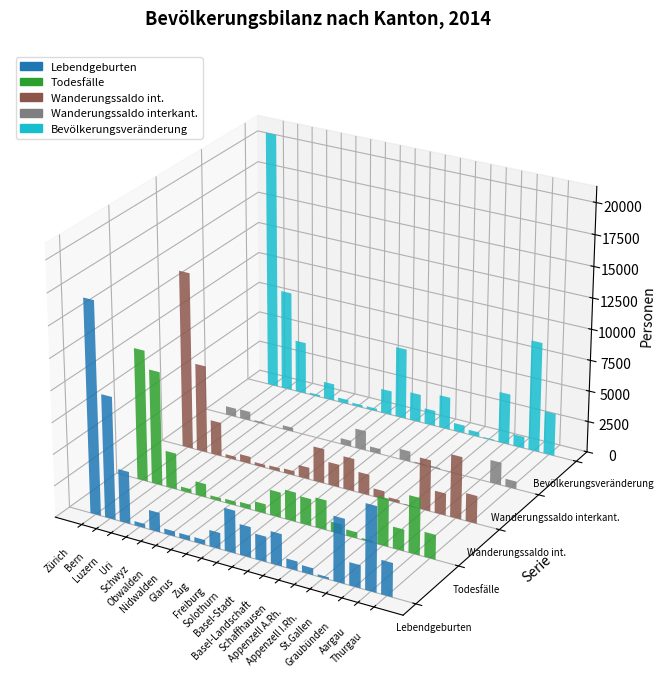

At how many categories does at least one series exceed 14124?

1